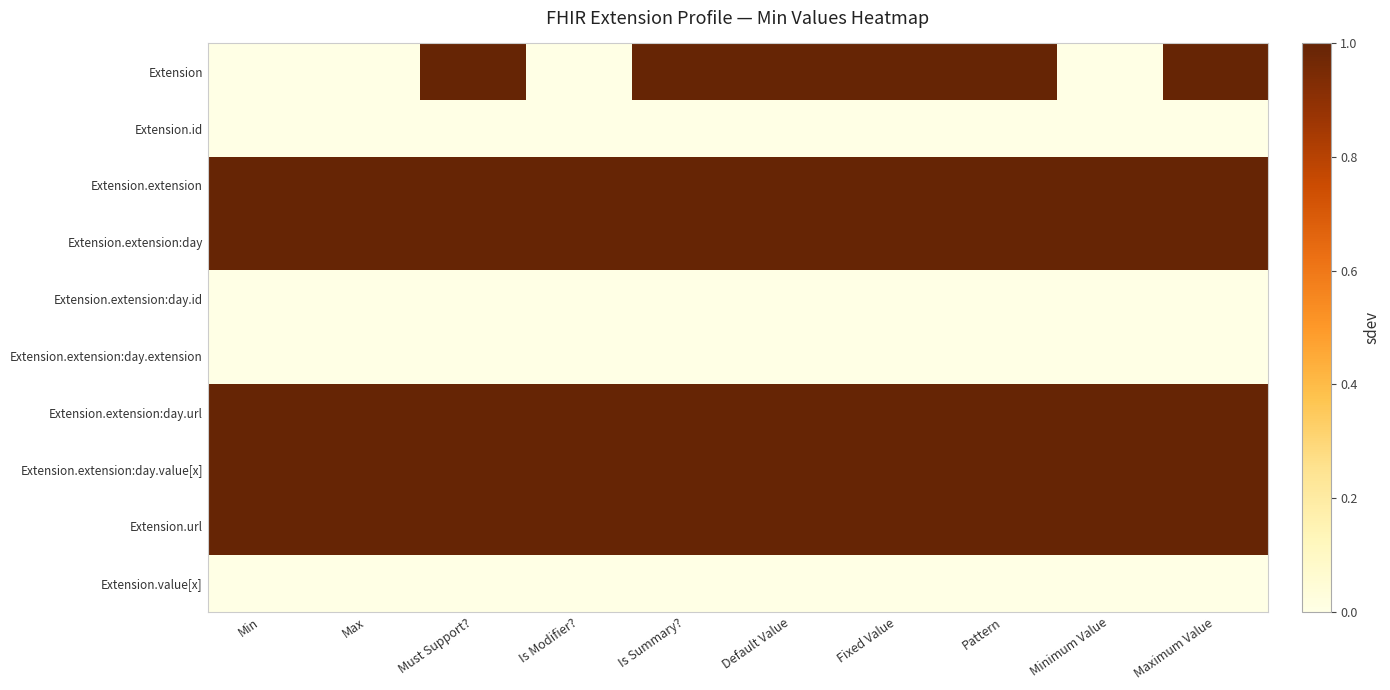

Rank the series by their maximum value, from highest to lowest.

Extension, Extension.extension, Extension.extension:day, Extension.extension:day.url, Extension.extension:day.value[x], Extension.url, Extension.id, Extension.extension:day.id, Extension.extension:day.extension, Extension.value[x]